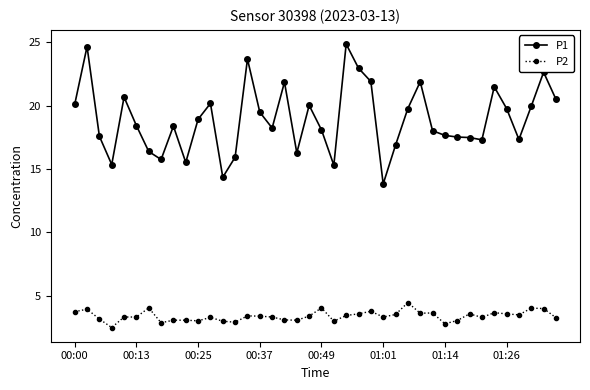

Rank the series by their maximum value, from highest to lowest.

P1, P2